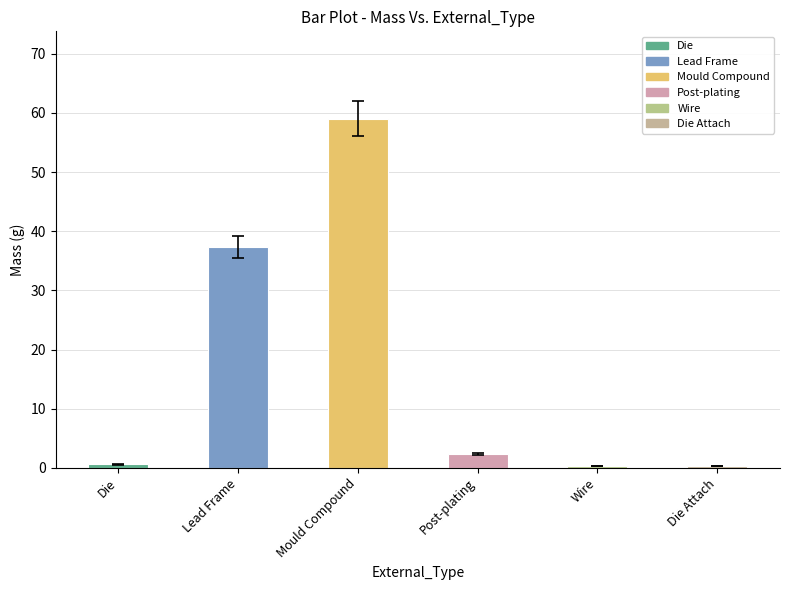

The chart shows a value of 105.5 at Mould Compound. True or false?

False